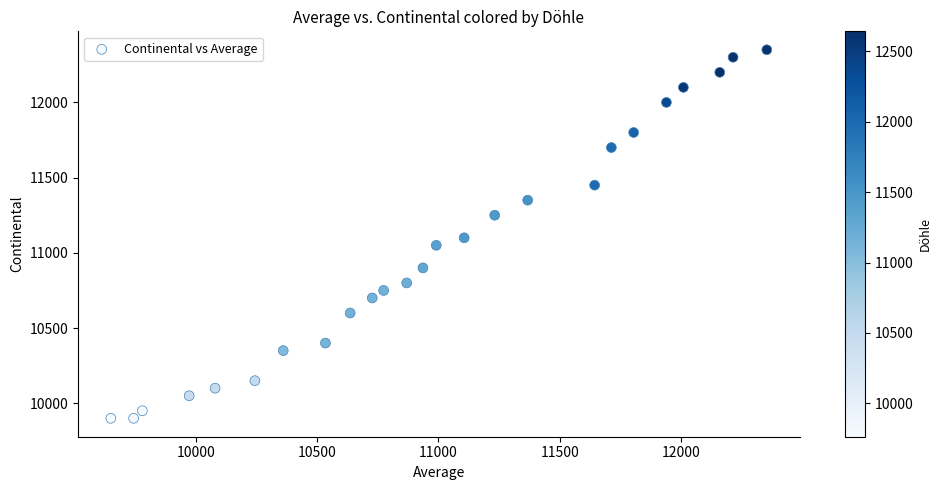

What is the range of X values (max minus min)?

2705